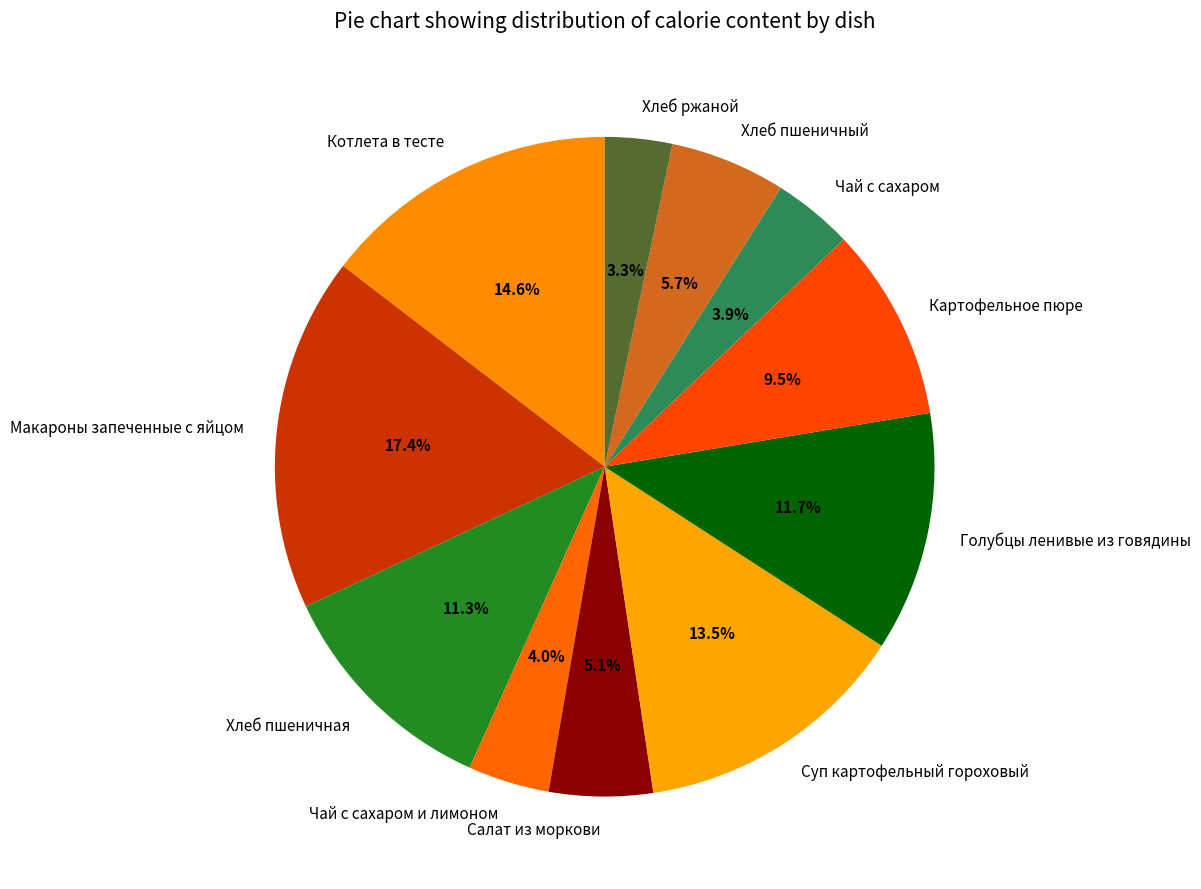

To the nearest percent, what is the difference between the largest and smallest slice percentages?

14%